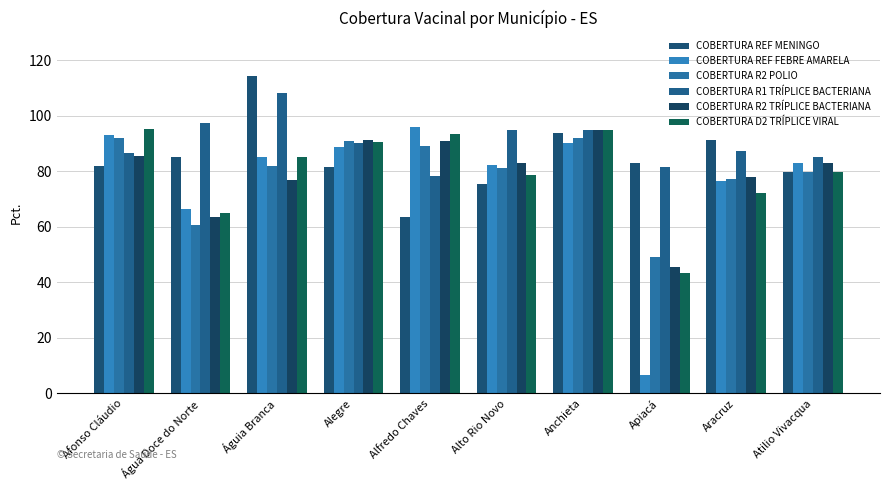

What is the smallest value displayed?

6.7